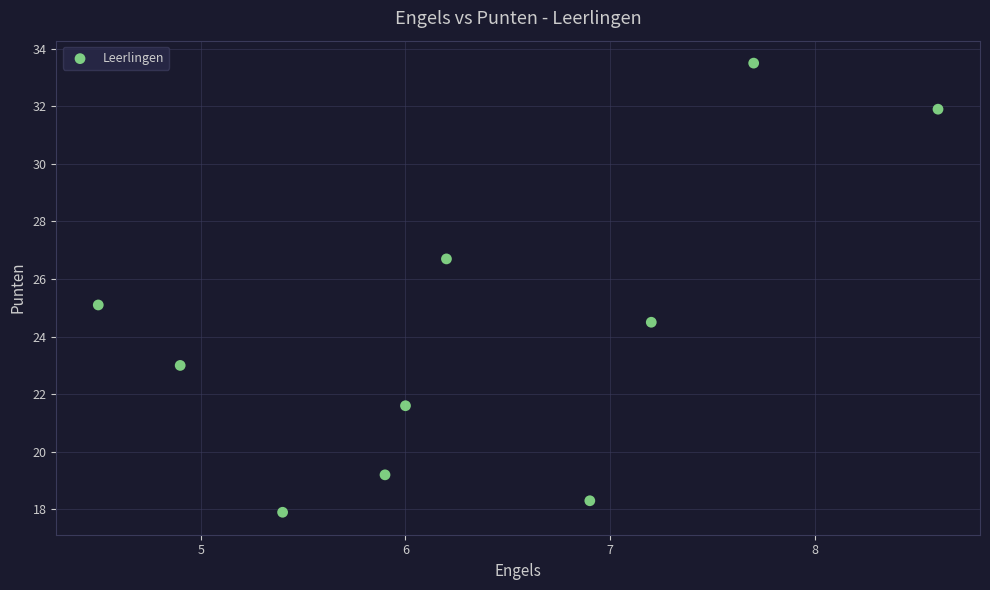

What is the range of Y values (max minus min)?

15.6